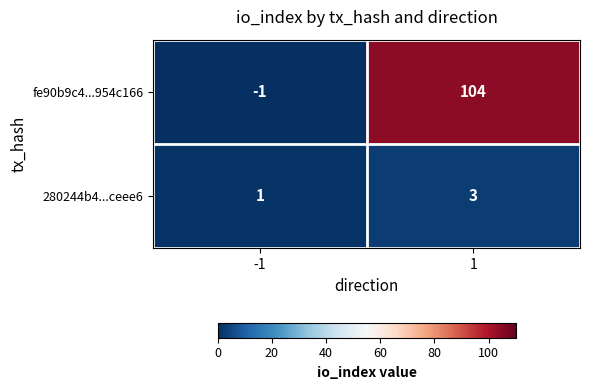

List the series in order of their overall mean, lowest first.

280244b4...ceee6, fe90b9c4...954c166